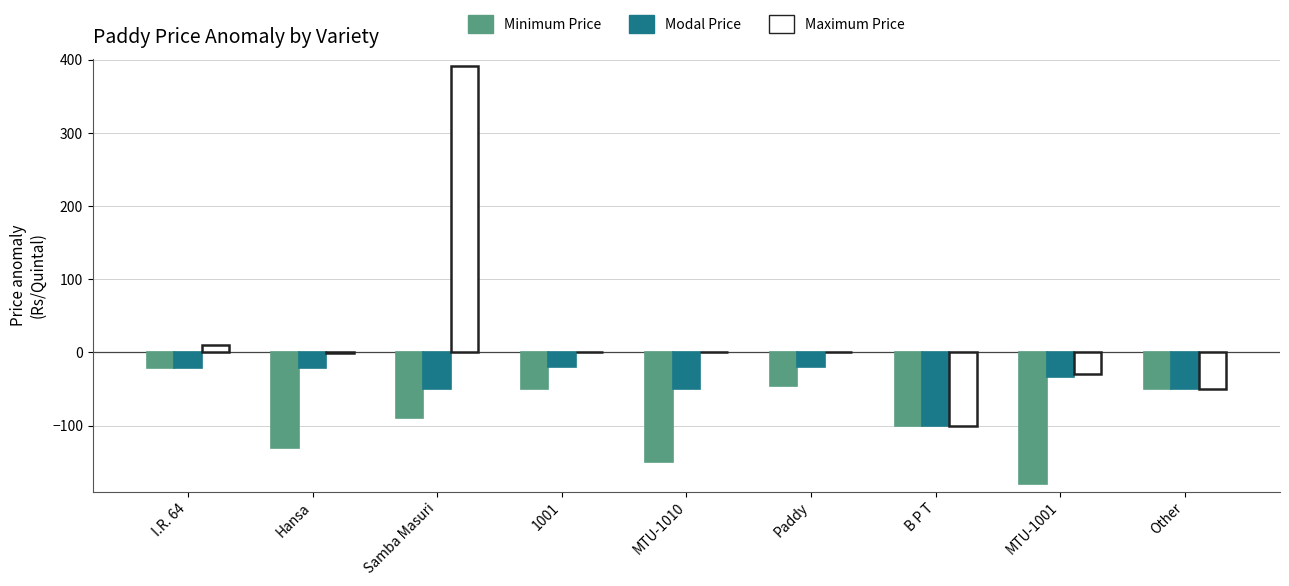

Is the value of Maximum Price at MTU-1010 greater than the value of Modal Price at MTU-1010?

Yes